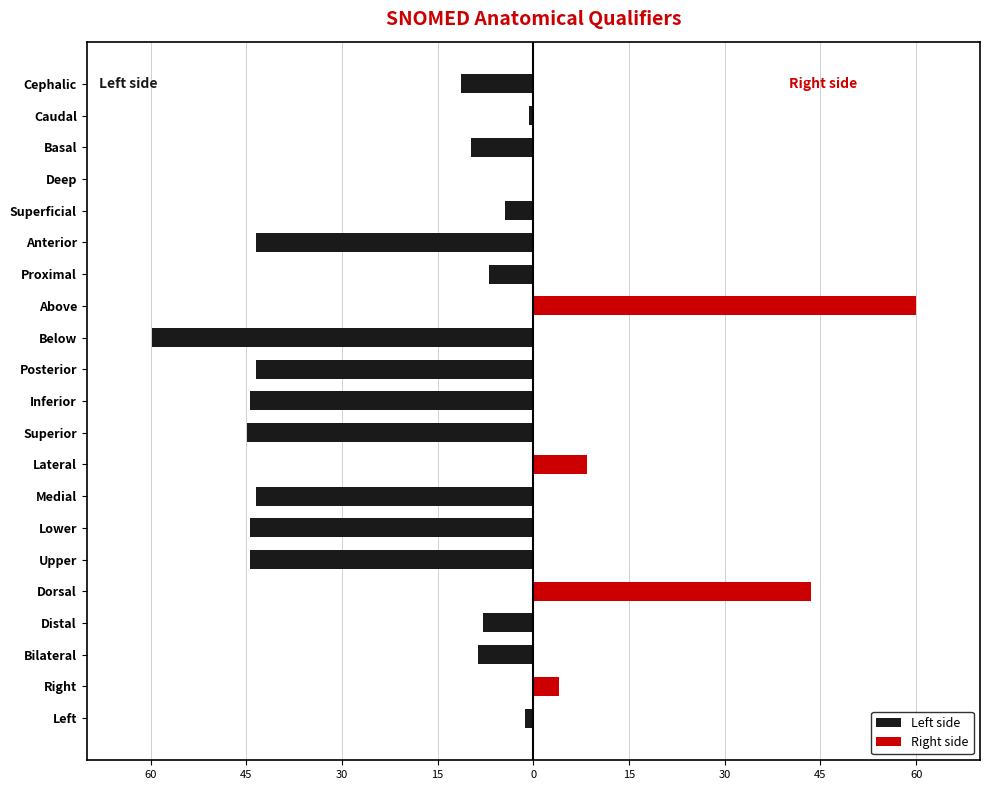

The Right side series shows 0.0 at Inferior. True or false?

True